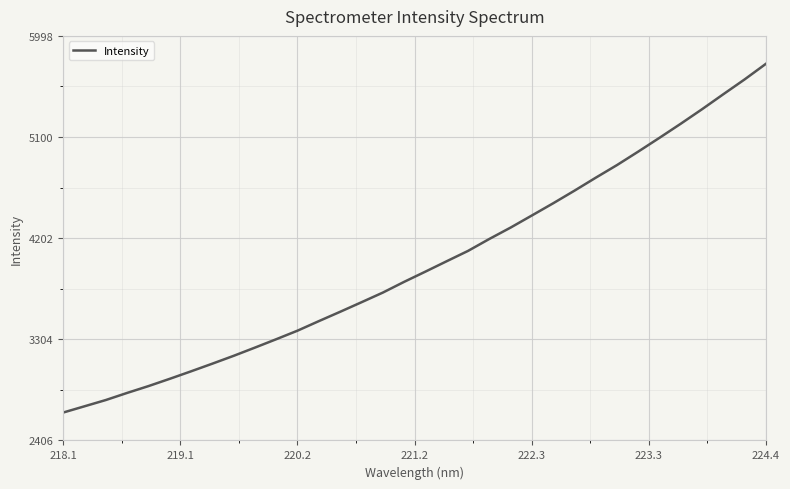

What is the maximum value shown in the chart?

5750.5